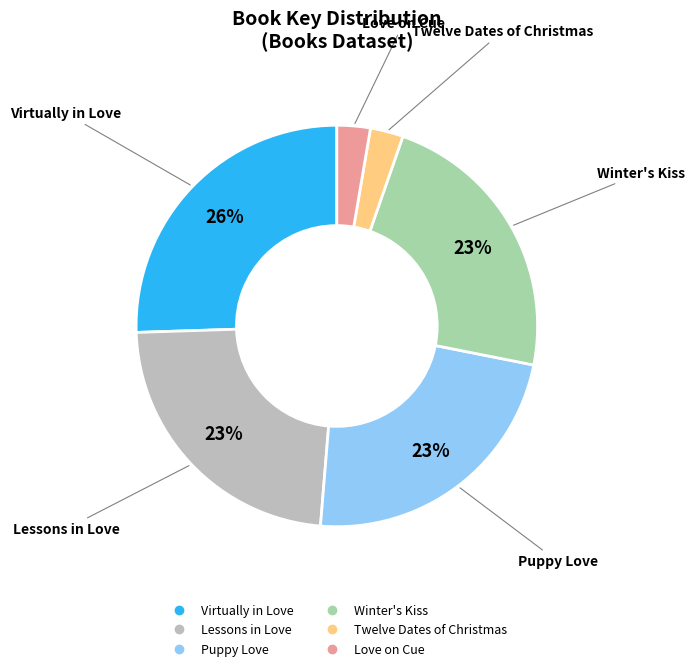

How many segments does this pie chart have?

6